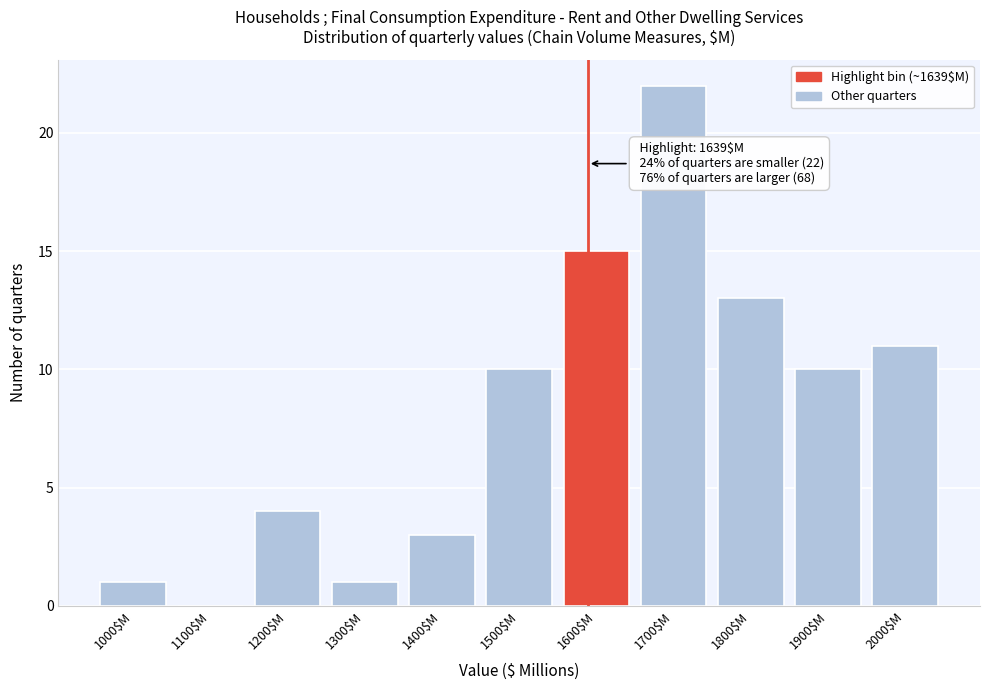

Is it true that the value at 1900$M is 14?

False